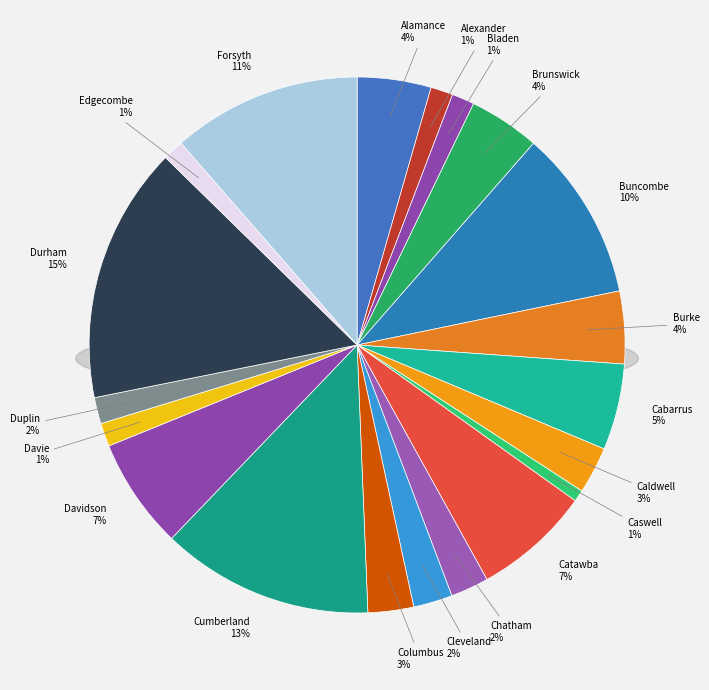

To the nearest percent, what percentage of the pie is Cleveland?

2%